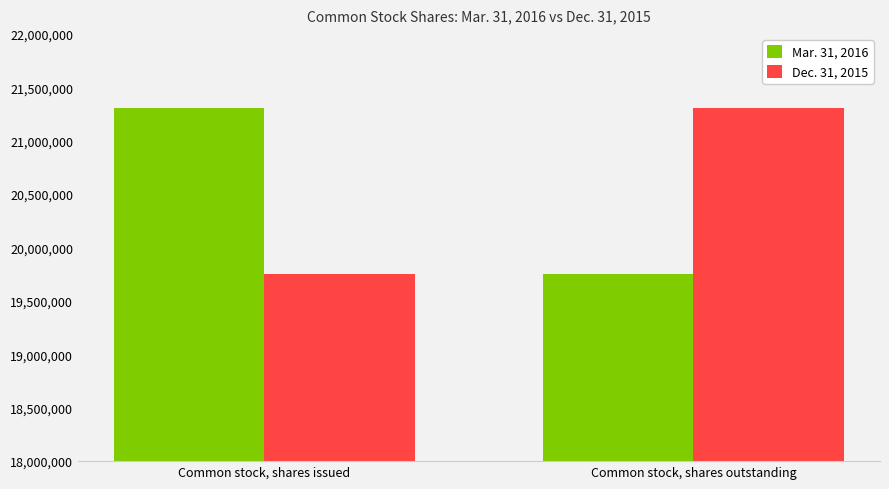

How many data points does each series have?

2